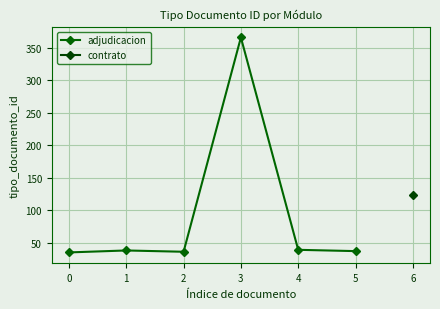

What is the smallest value displayed?

35